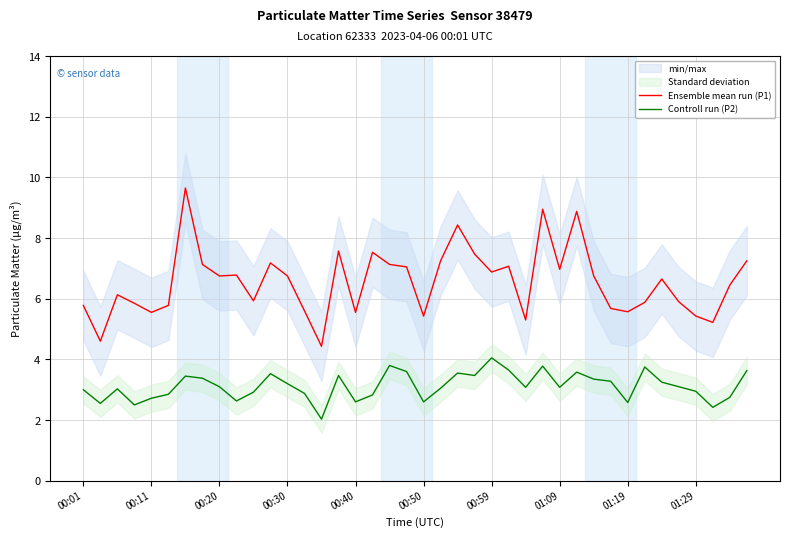

The Controll run (P2) series shows 2.6 at 00:40. True or false?

True